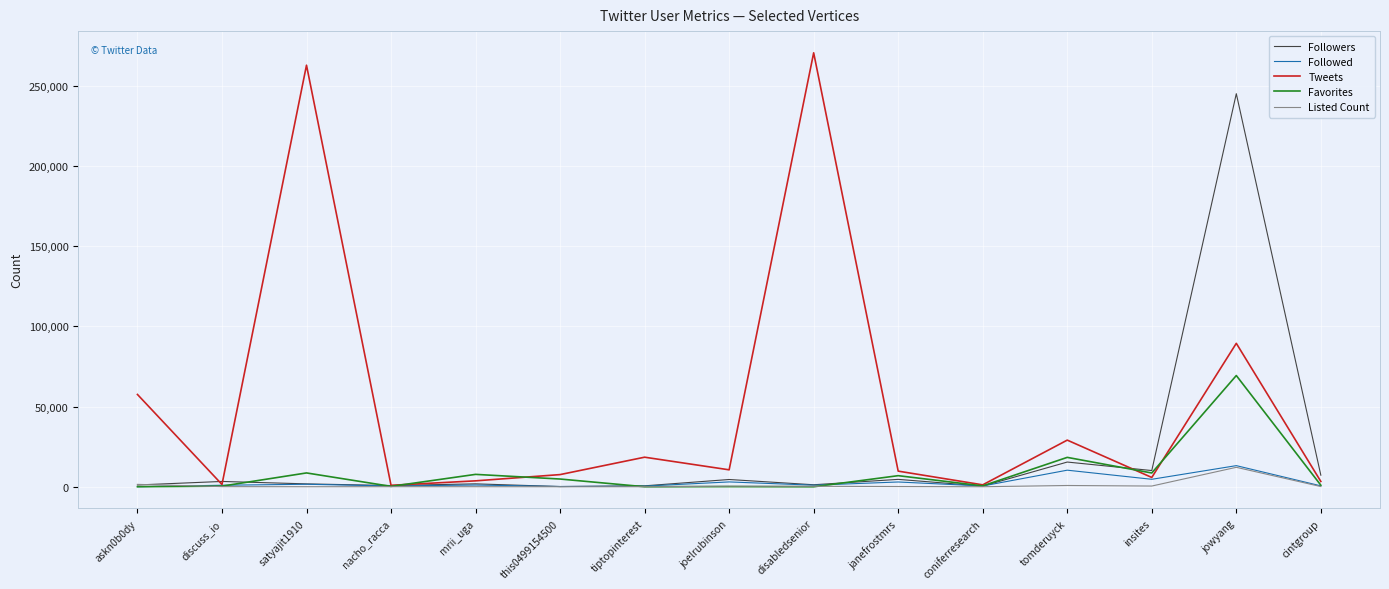

Which series has the largest total across all categories?

Tweets